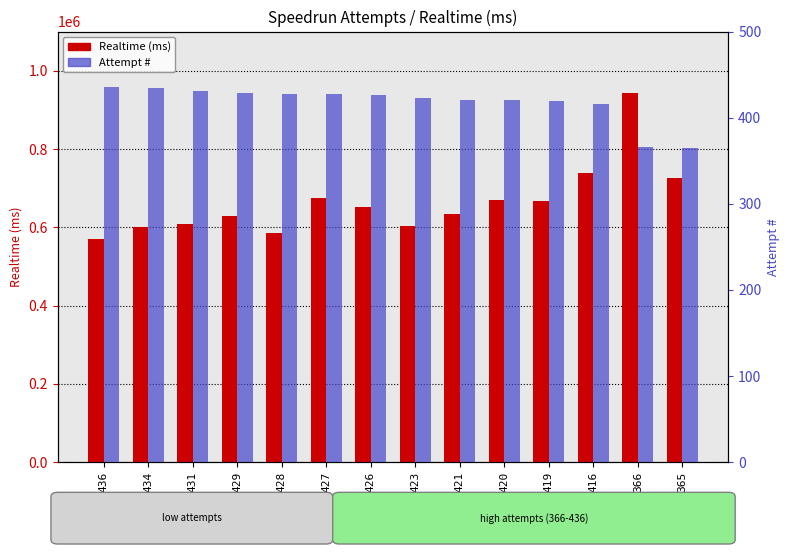

Rank the categories by Attempt # value from highest to lowest.

436, 434, 431, 429, 428, 427, 426, 423, 421, 420, 419, 416, 366, 365